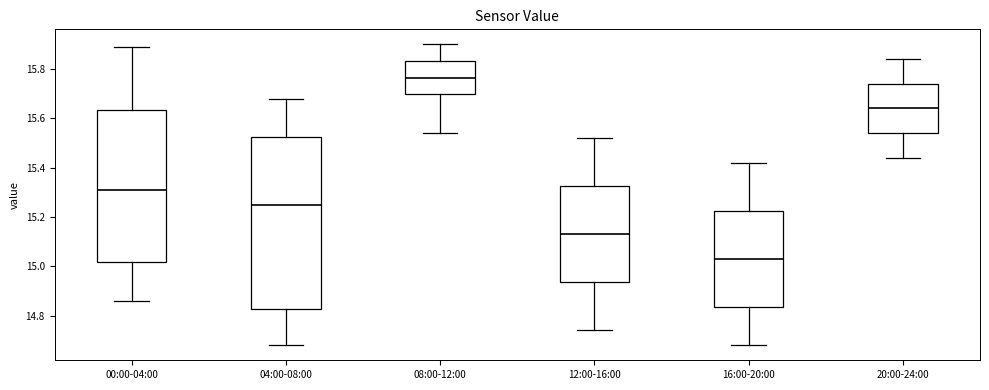

Which box has the highest median line?

08:00-12:00